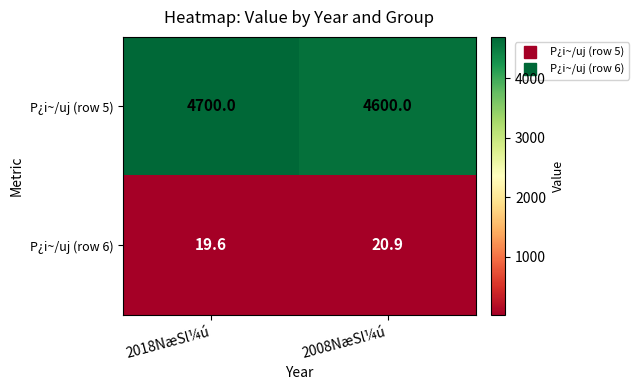

Rank the series at 2018NæSl¼ú from highest to lowest value.

P¿i~/uj (row 5), P¿i~/uj (row 6)